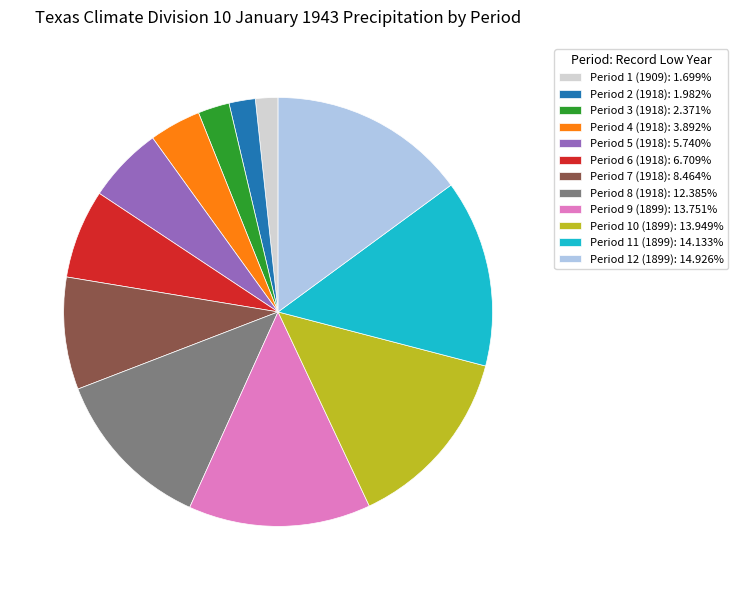

Count the number of slices in the pie.

12